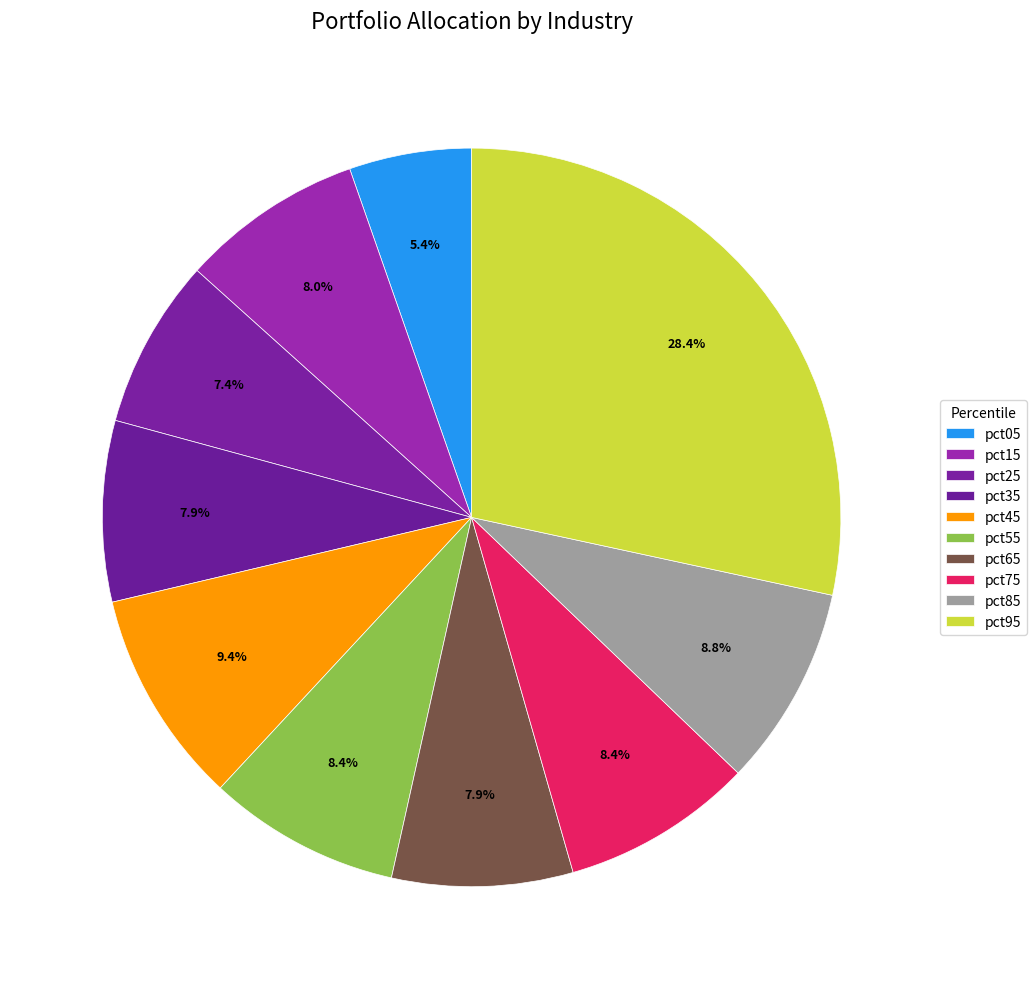

How much of the chart is everything except pct05?

94.6%